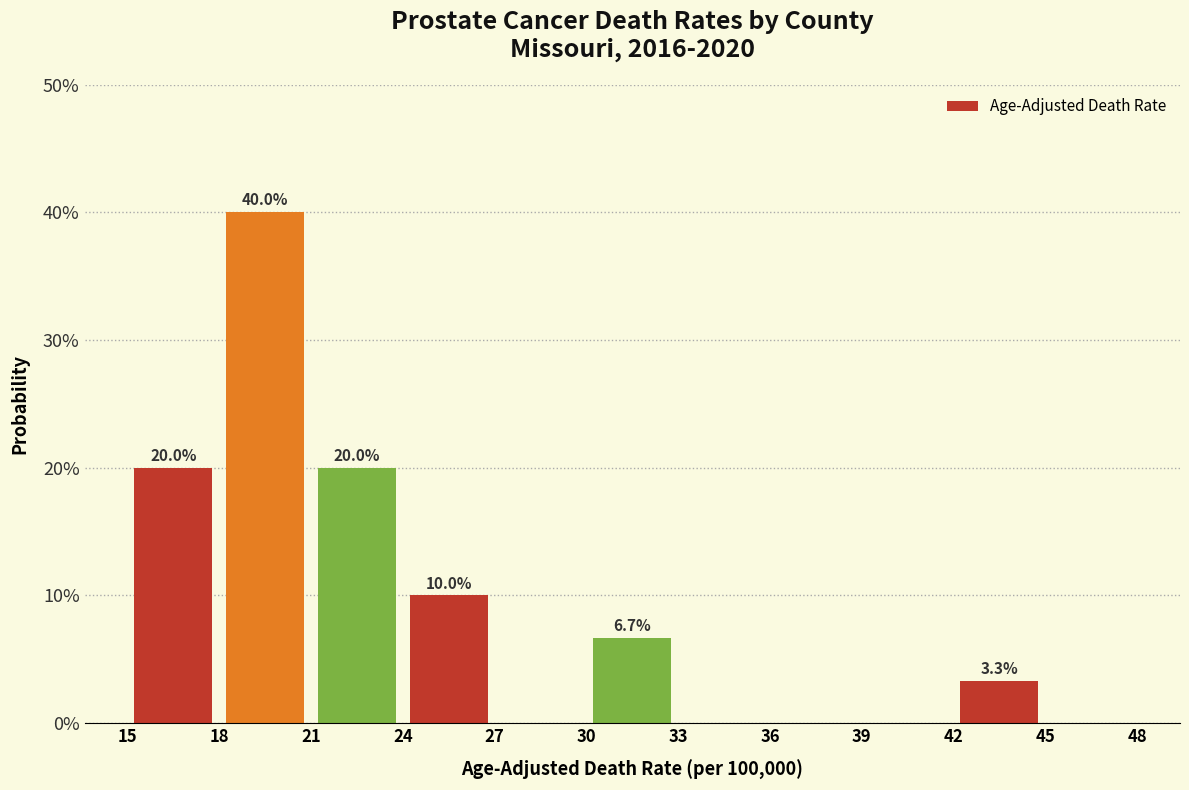

Over which range of the x-axis is the bar tallest?

18 to 21